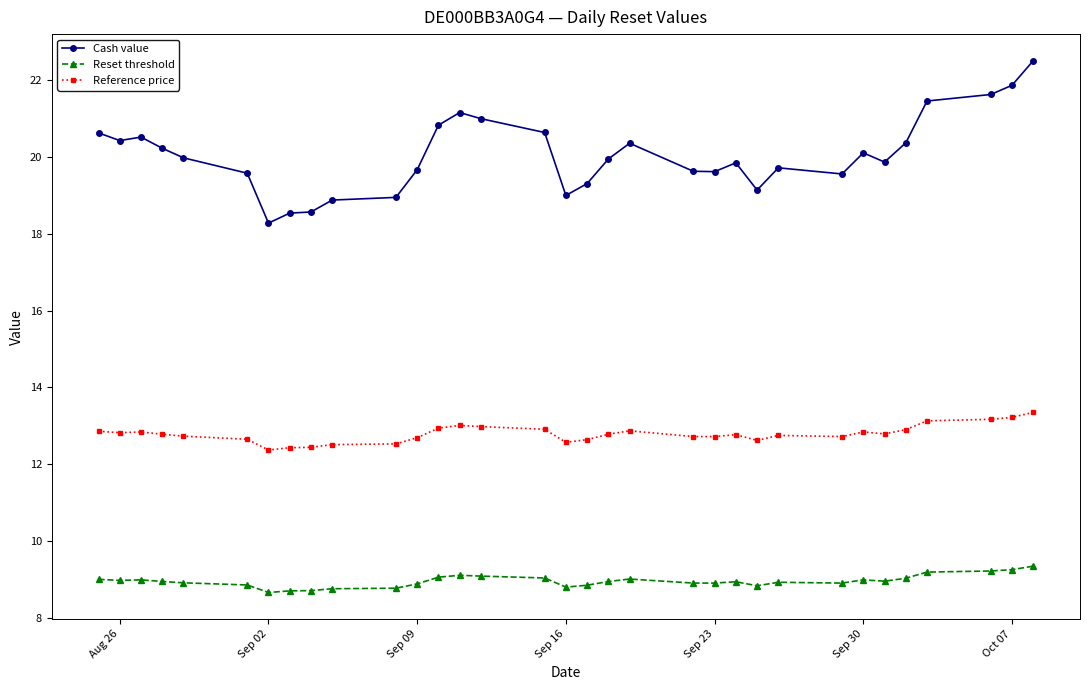

True or false: Reset threshold and Cash value cross at least once.

False